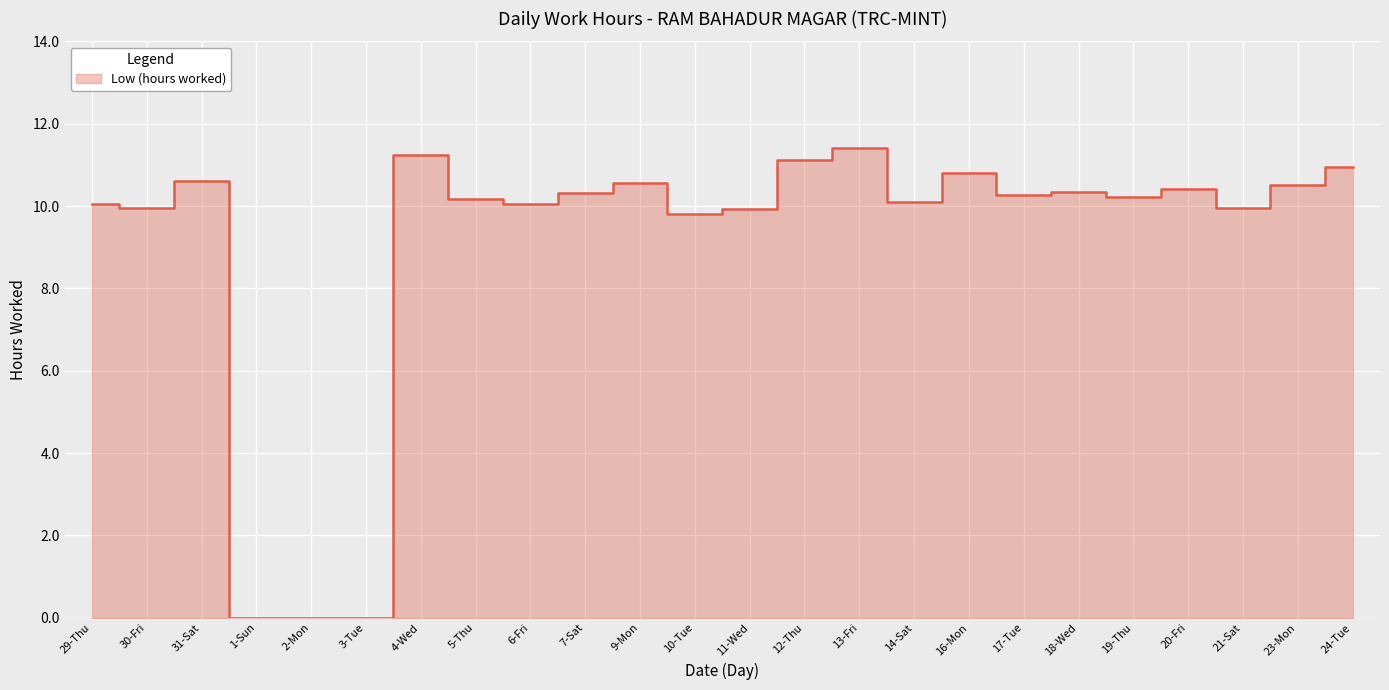

What position from the right is 14-Sat?

9